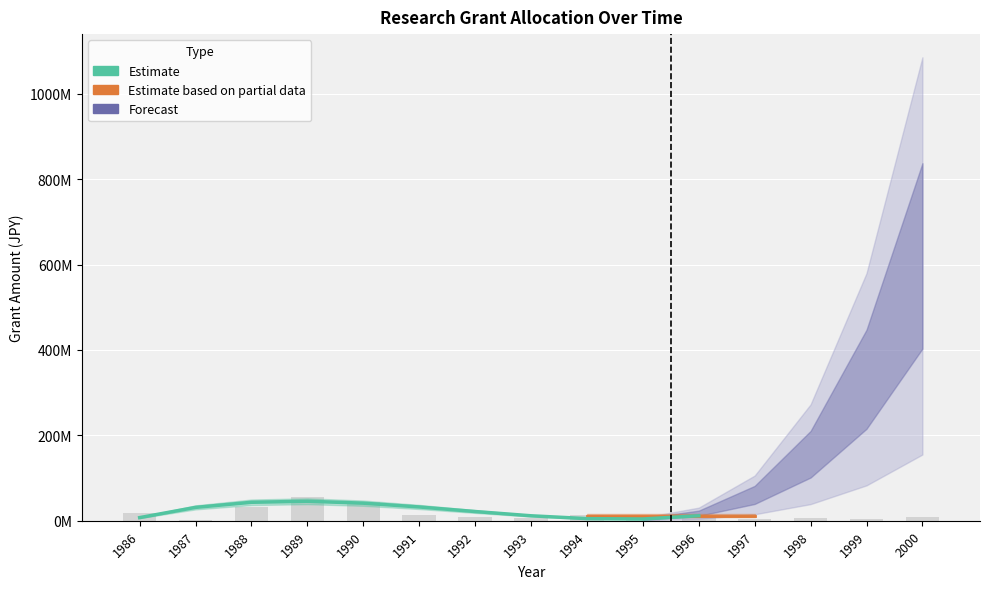

True or false: the data shows 41.1 at 1990.

True